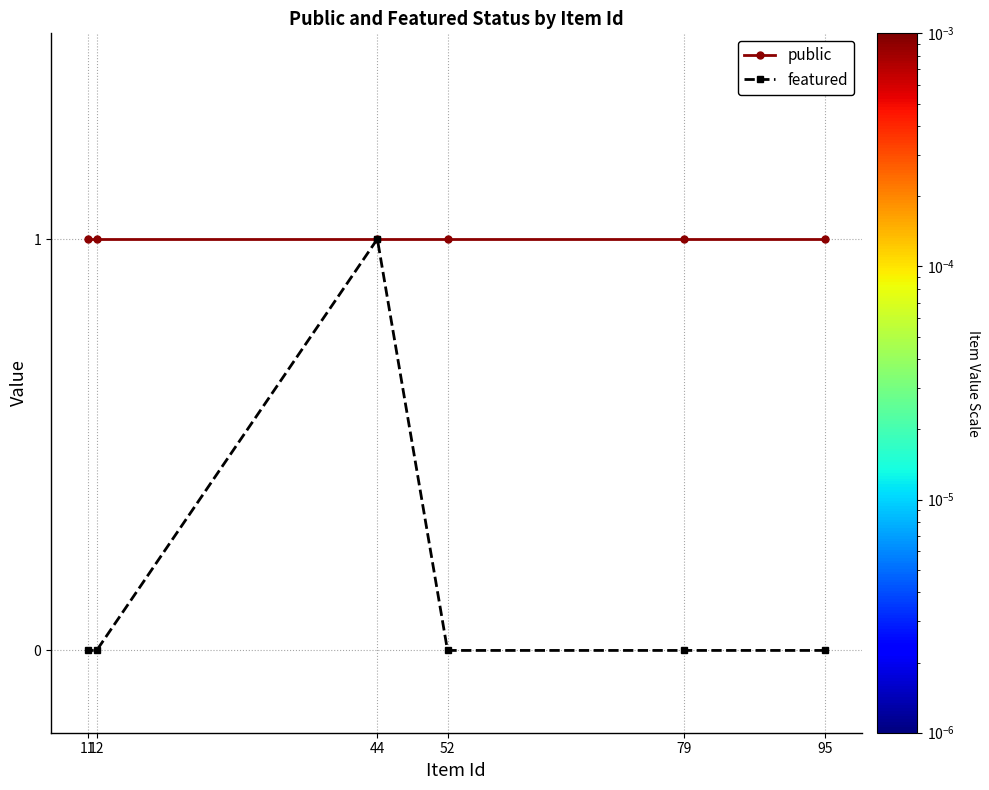

Reading left to right, transcribe all the data shown in this chart.

public: 11=1	12=1	44=1	52=1	79=1	95=1
featured: 11=0	12=0	44=1	52=0	79=0	95=0